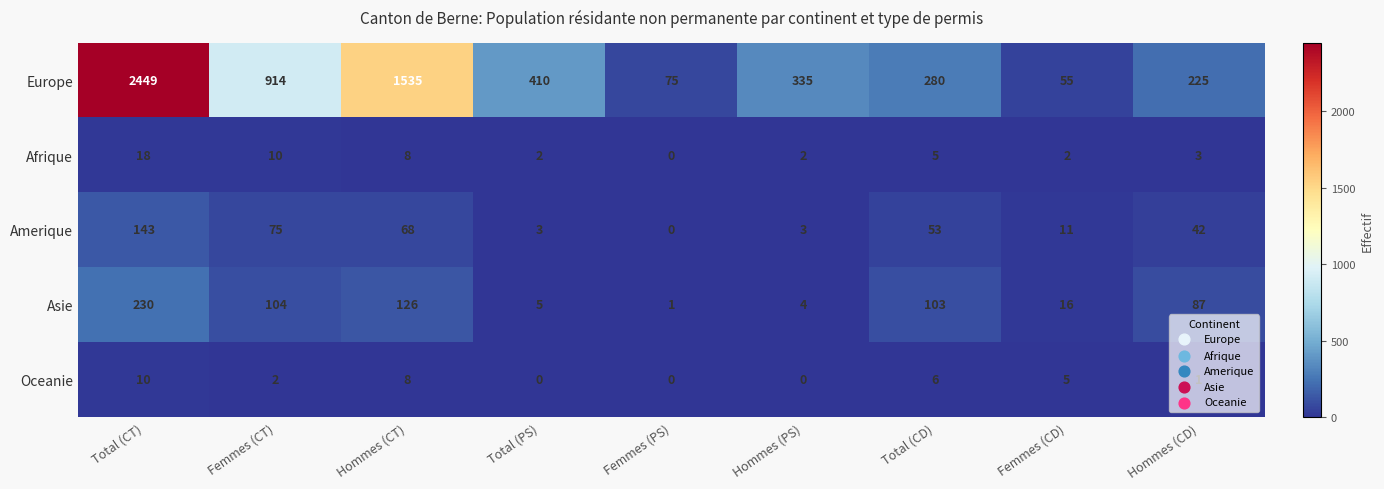

True or false: Europe has a value of 410 at Total (PS).

True